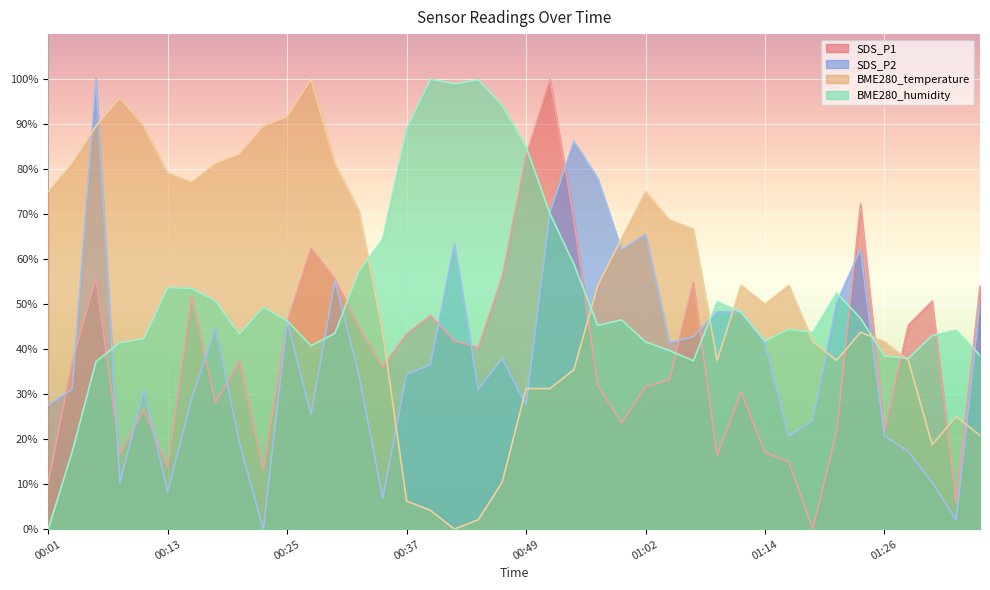

Between which two adjacent categories do BME280_temperature and BME280_humidity first intersect?

00:32 and 00:35